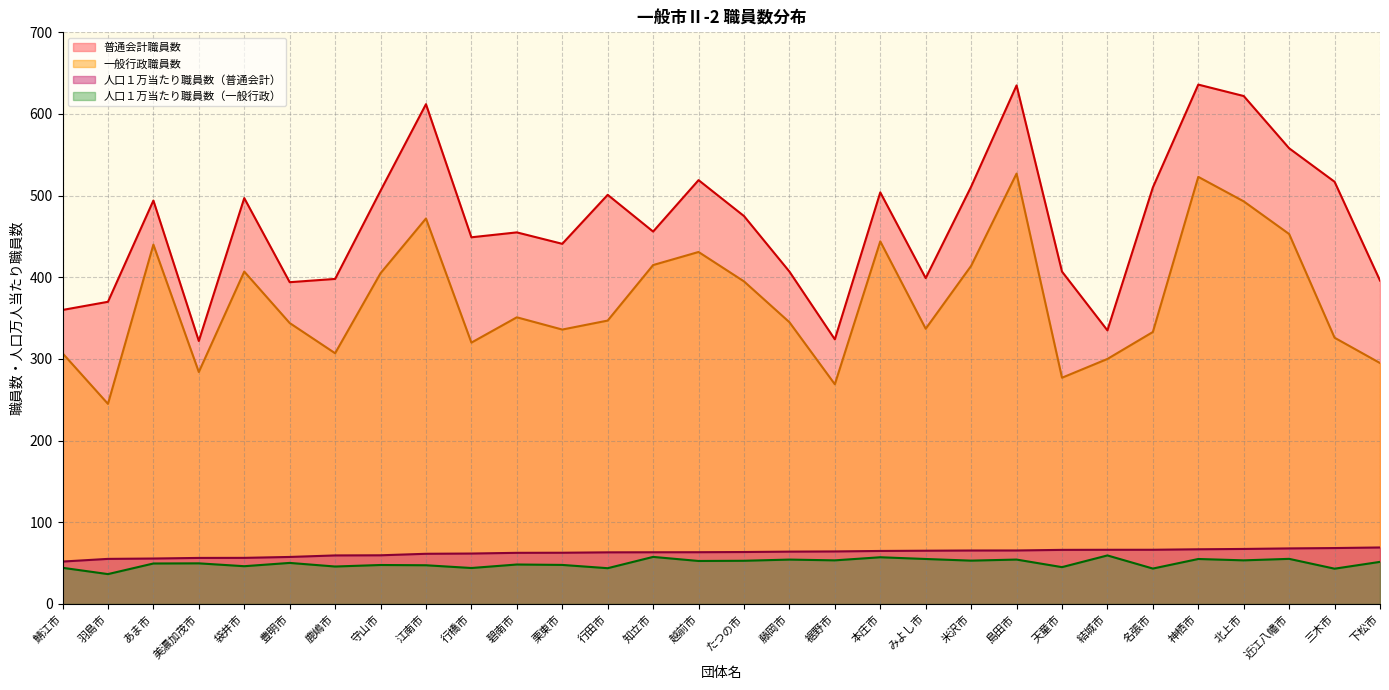

True or false: 普通会計職員数 and 一般行政職員数 cross at least once.

False